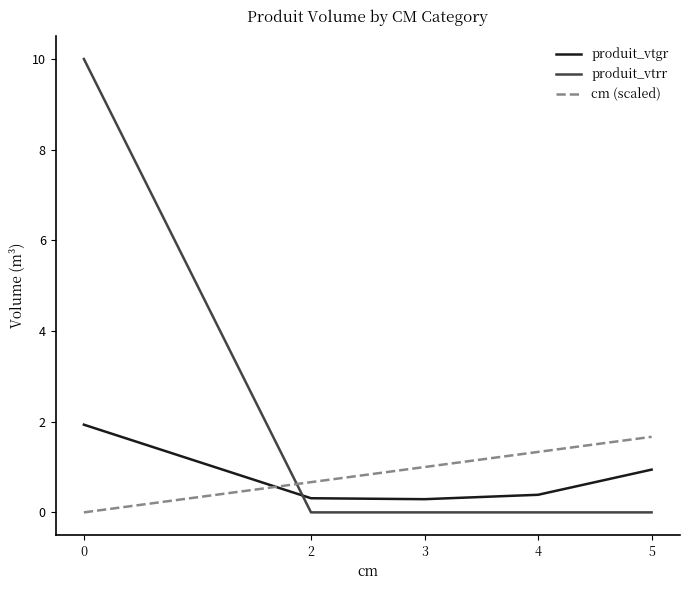

At how many categories does at least one series exceed 2?

1